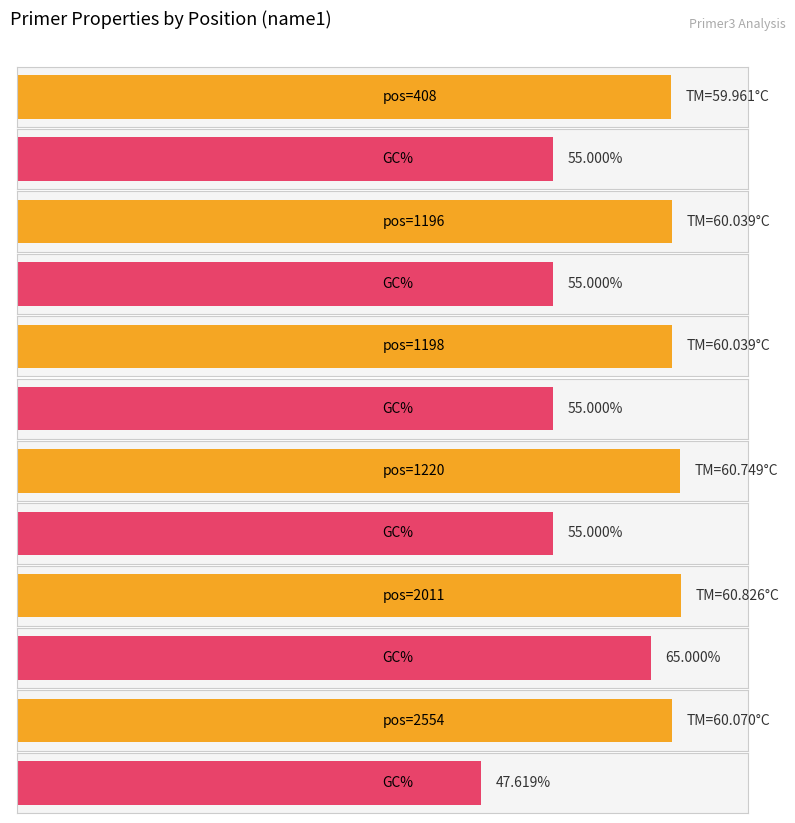

Reading left to right, list all the values displayed in this chart.

PRIMER_LEFT_0_TM: 408=60.0	1196=60.0	1198=60.0	1220=60.7	2011=60.8	2554=60.1
PRIMER_LEFT_0_GC_PERCENT: 408=55.0	1196=55.0	1198=55.0	1220=55.0	2011=65.0	2554=47.6